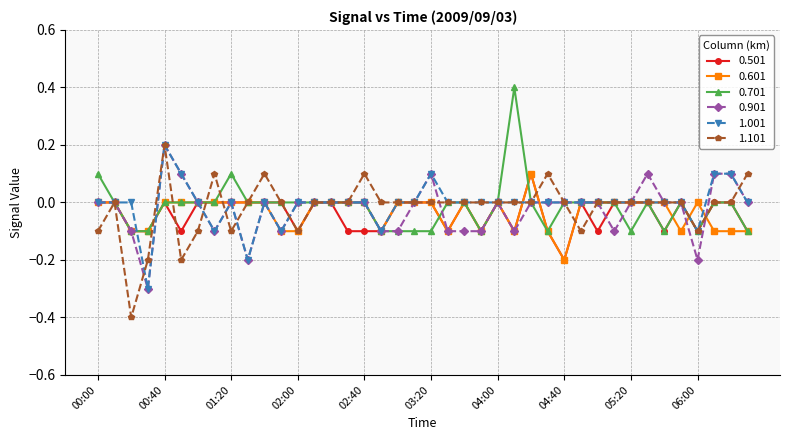

What is the value of the 1.101 point at the 11th from the left?

0.1